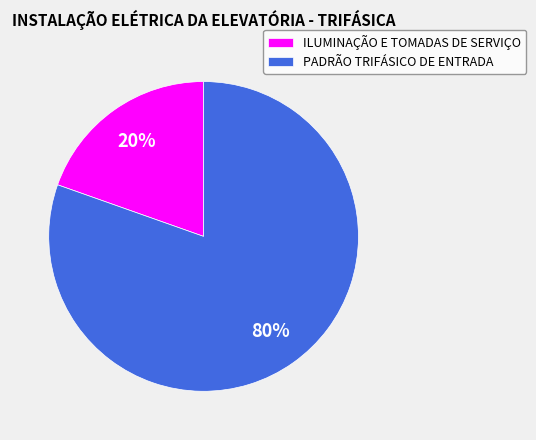

To the nearest percent, what is the combined percentage of ILUMINAÇÃO E TOMADAS DE SERVIÇO and PADRÃO TRIFÁSICO DE ENTRADA?

100%